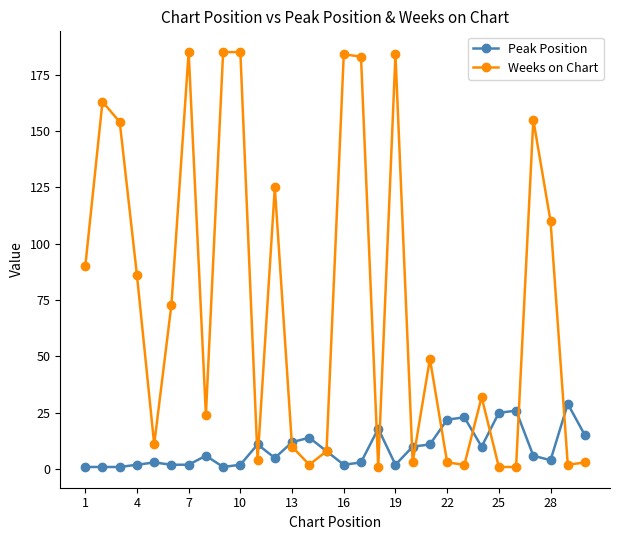

At how many categories does at least one series exceed 103?

11